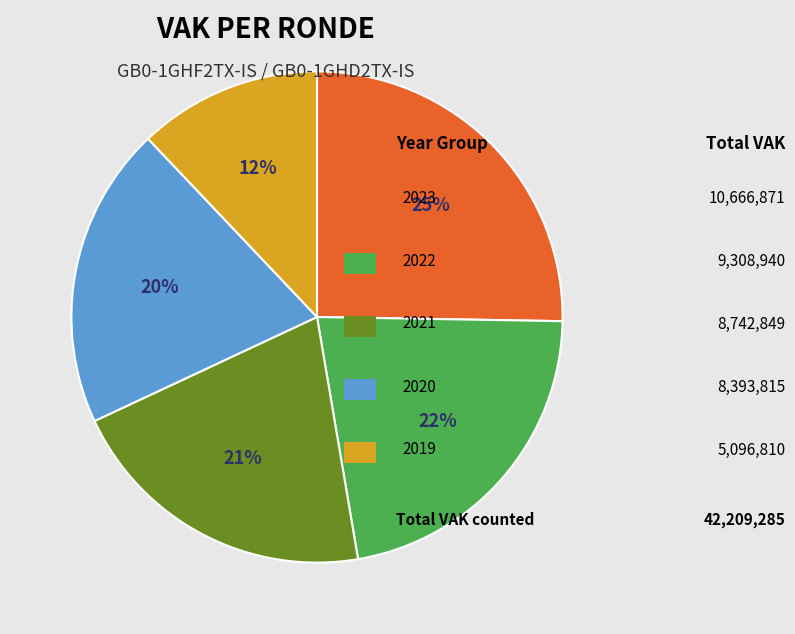

Is there a majority slice in this chart?

No